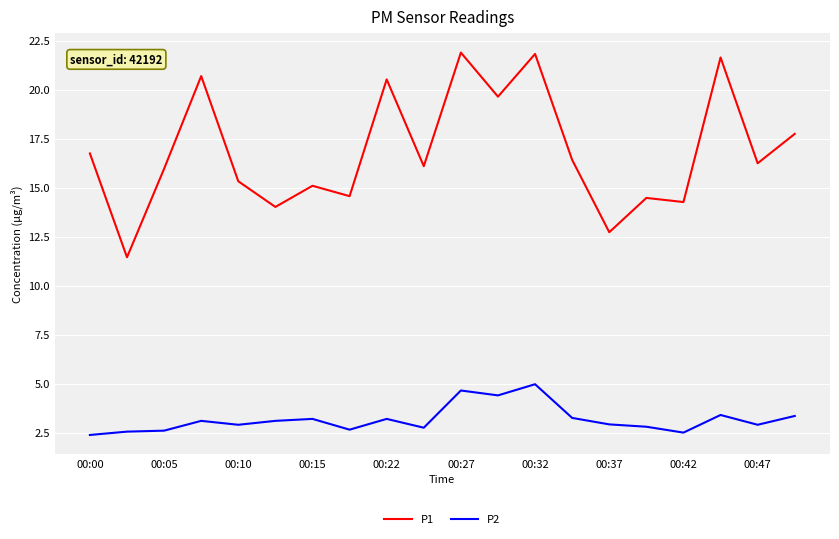

What are all the series names shown in the legend?

P1, P2